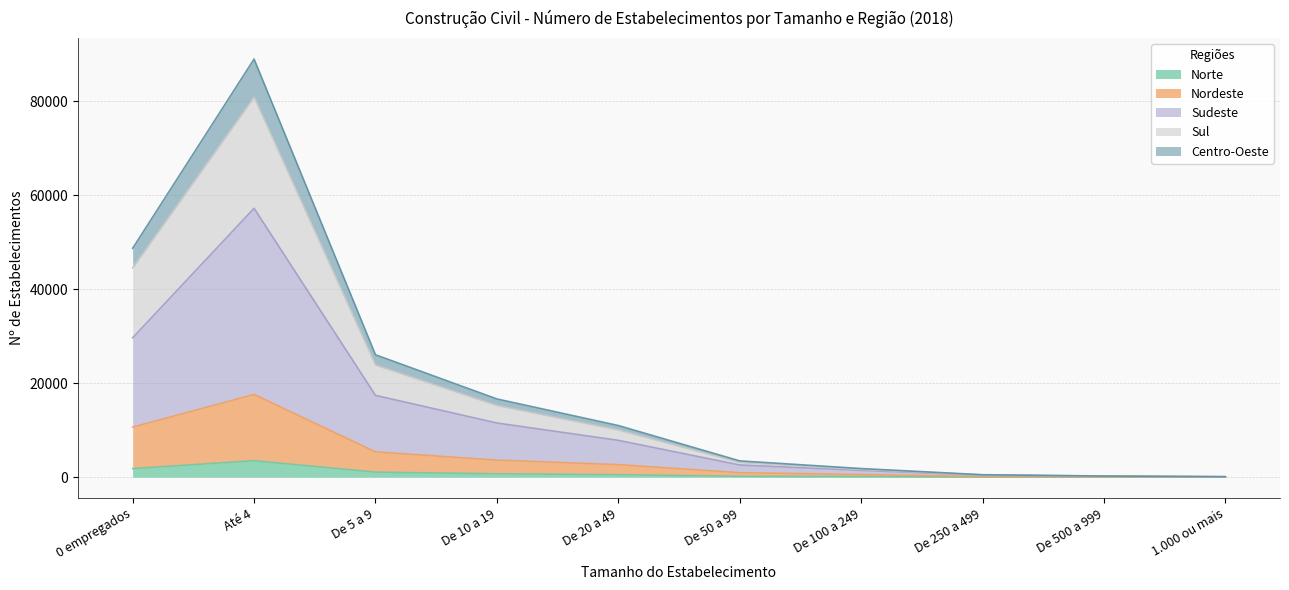

True or false: Centro-Oeste and Nordeste intersect in this chart.

False